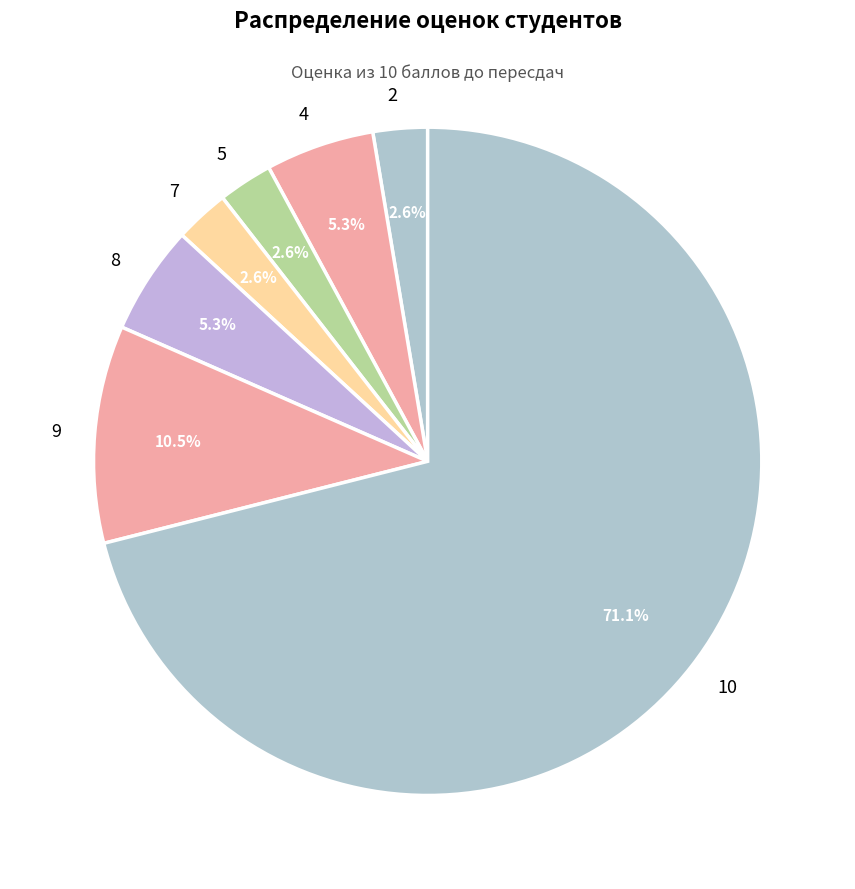

How many segments does this pie chart have?

7